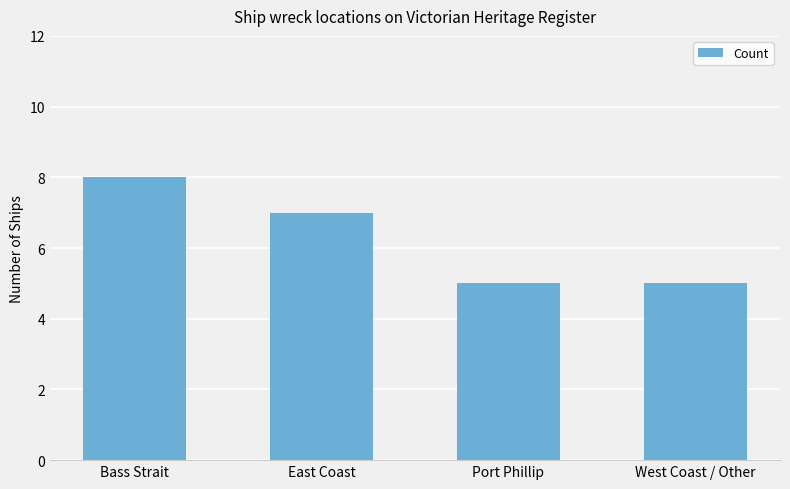

Count the number of data series in this chart.

1